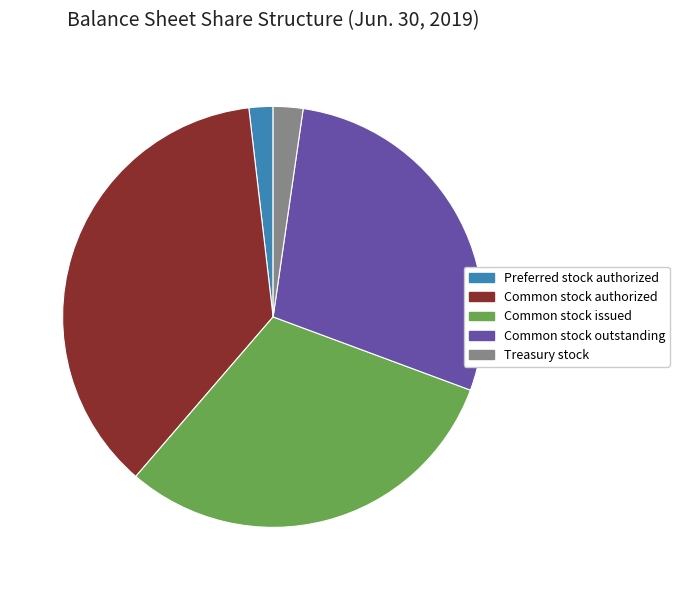

Which has a higher value, Preferred stock authorized or Common stock authorized?

Common stock authorized